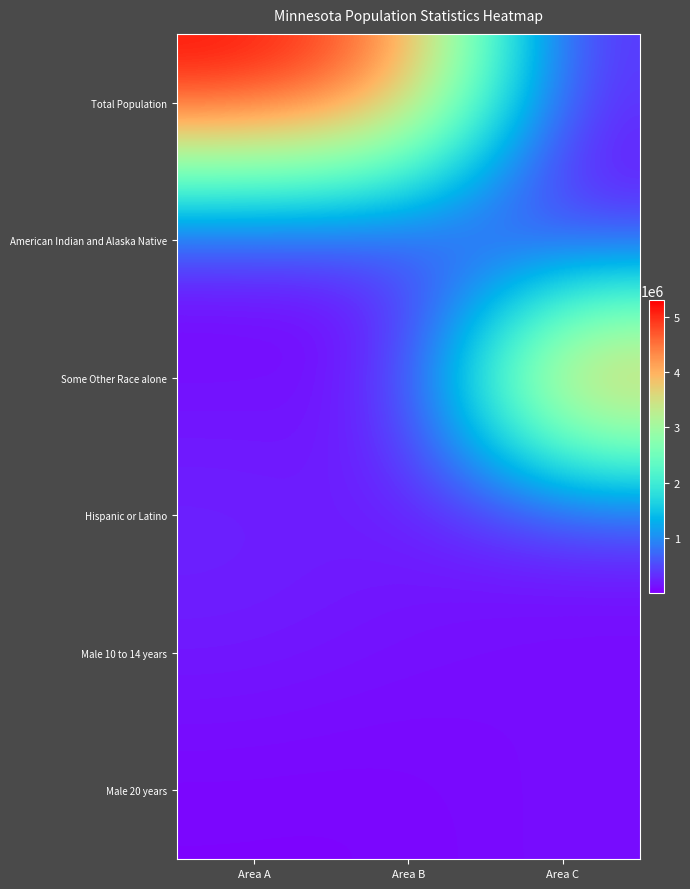

How many categories are shown in the chart?

3